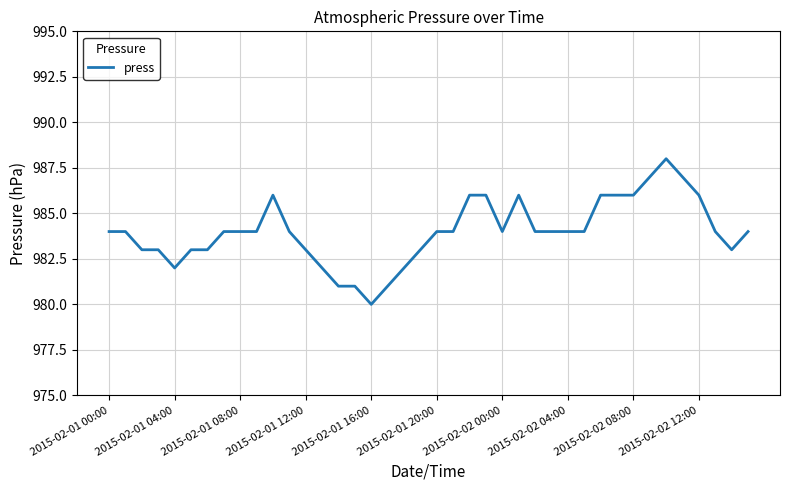

What is the minimum value shown in the chart?

980